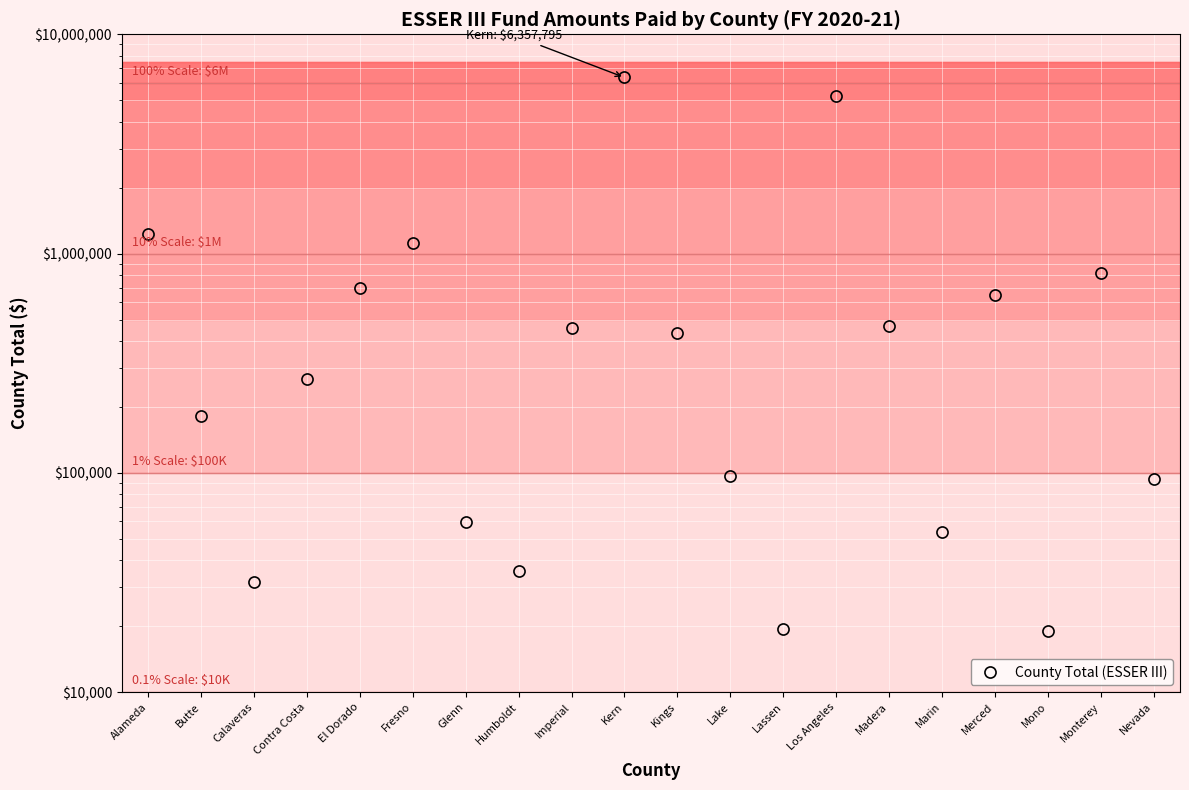

What is the sum of the values at Marin and Lassen?

73124